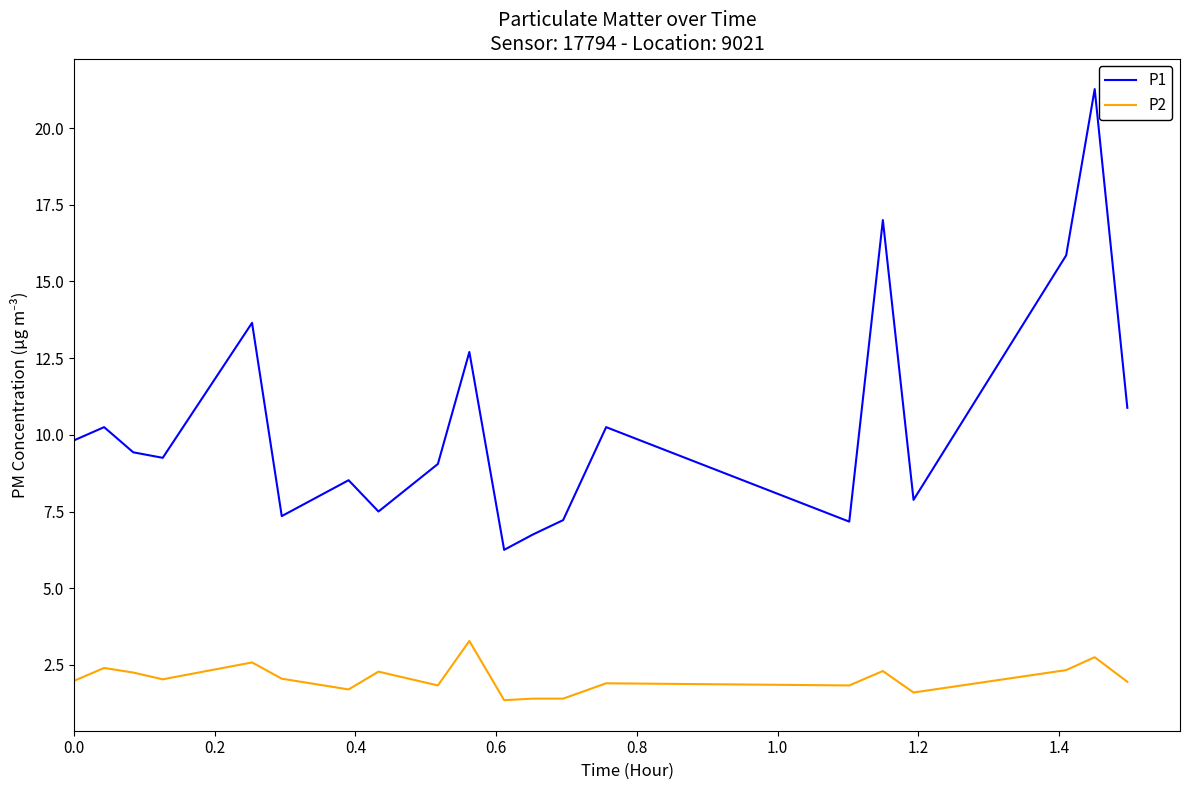

List the series in order of their peak value, highest first.

P1, P2